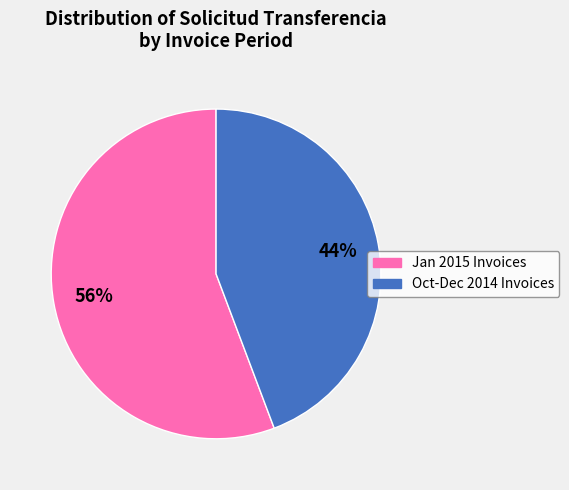

To the nearest percent, what is the average slice percentage?

50%